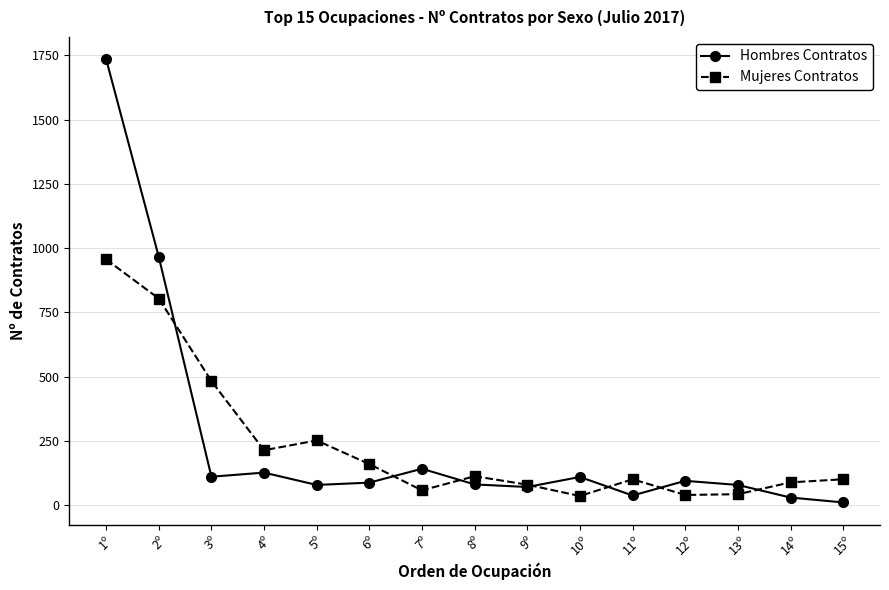

Which category has the highest value across all series?

1º